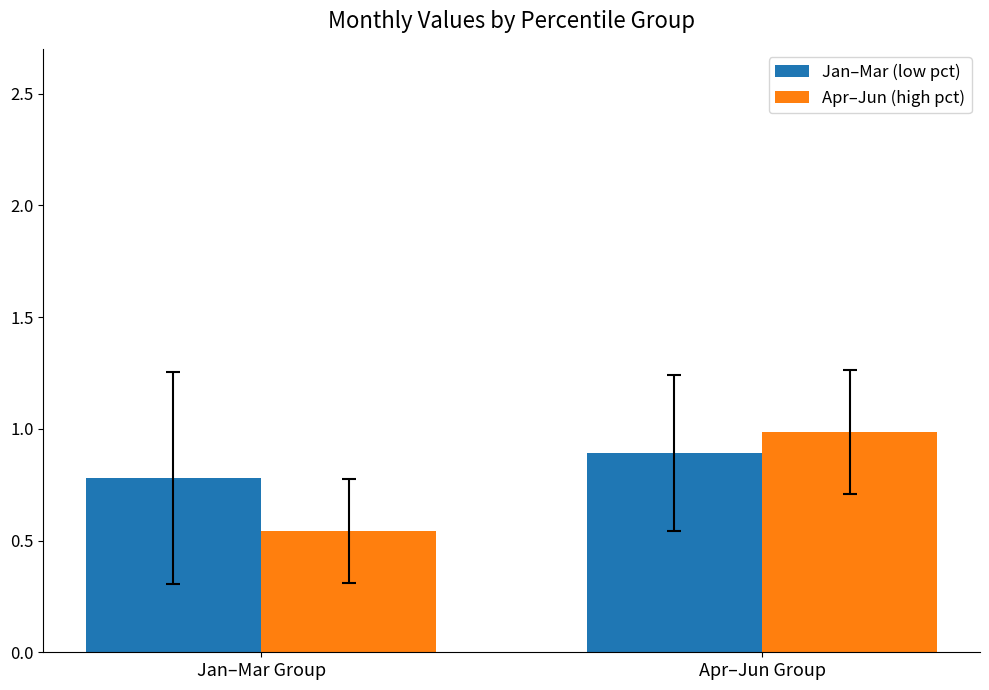

At which label does Jan–Mar (low pct) reach its peak?

Apr–Jun Group